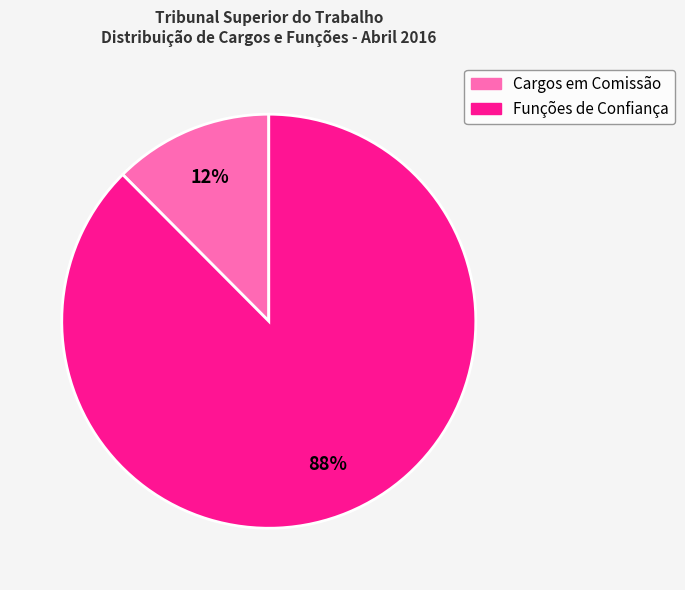

How many segments does this pie chart have?

2